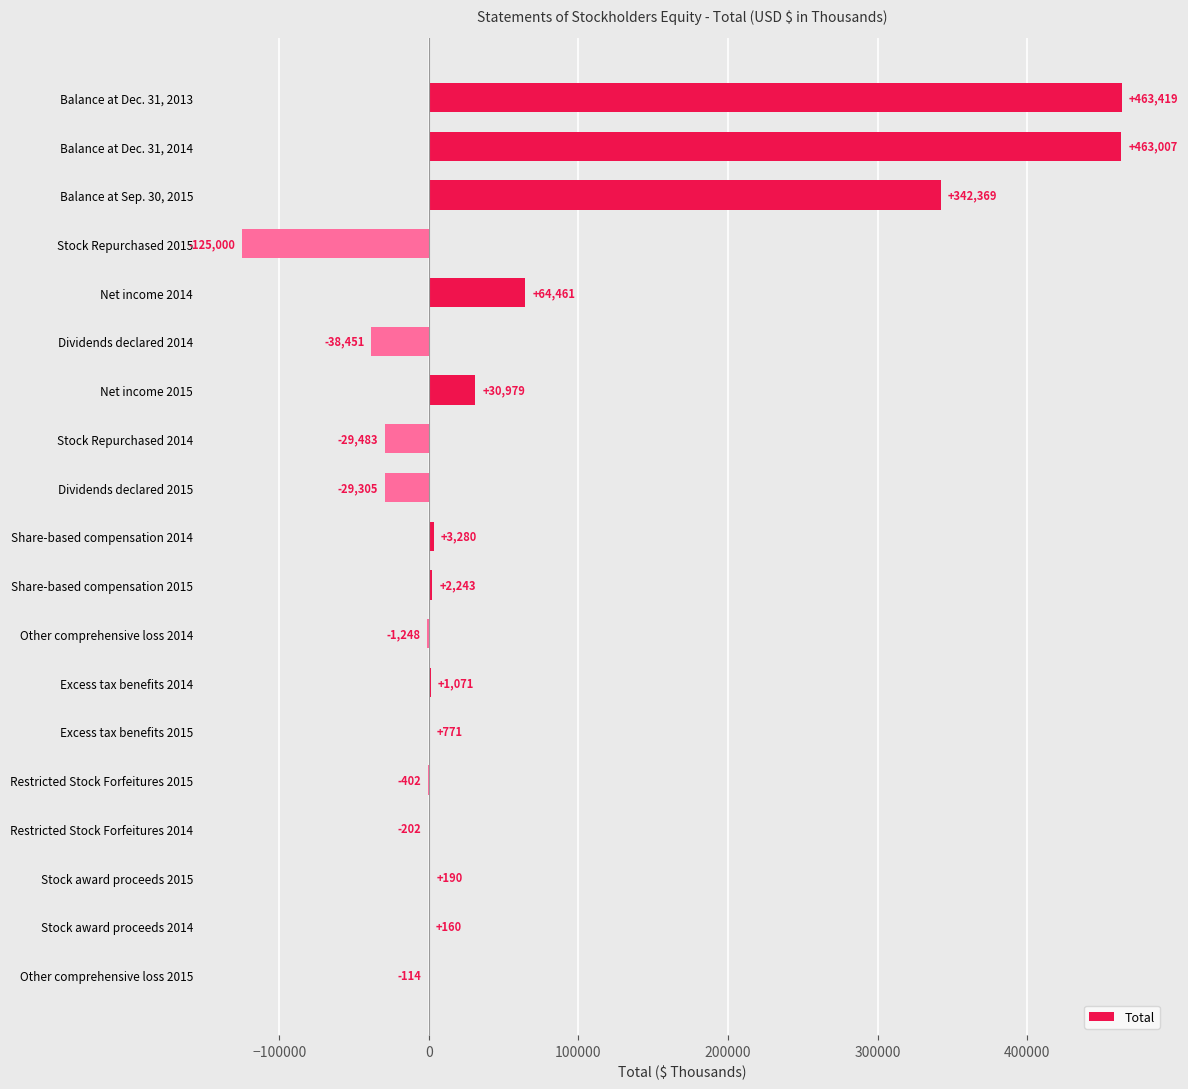

Where is the data nearest to the value 169209?

Net income 2014